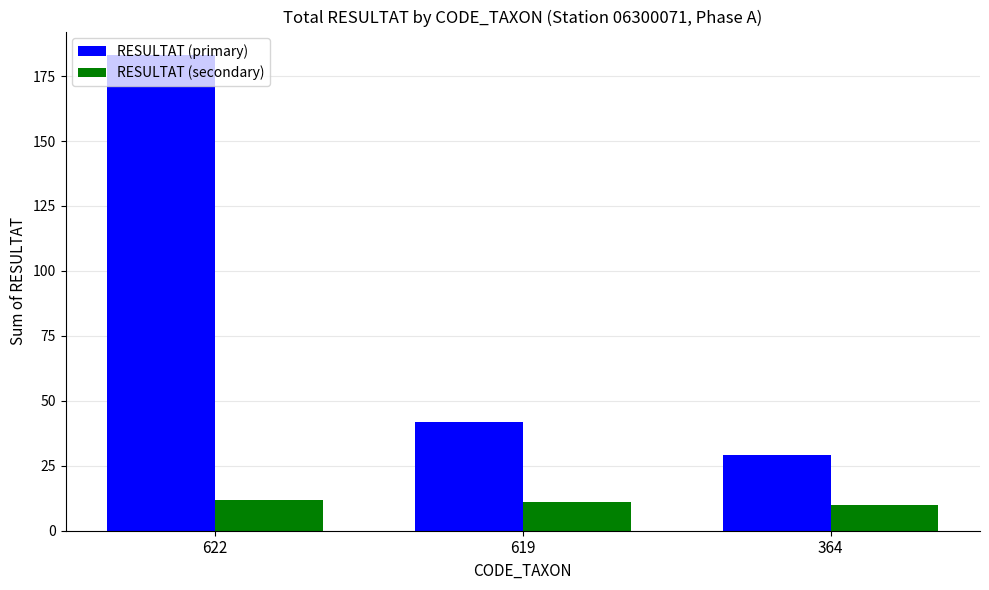

Which series changed the most between 622 and 364?

RESULTAT (primary)